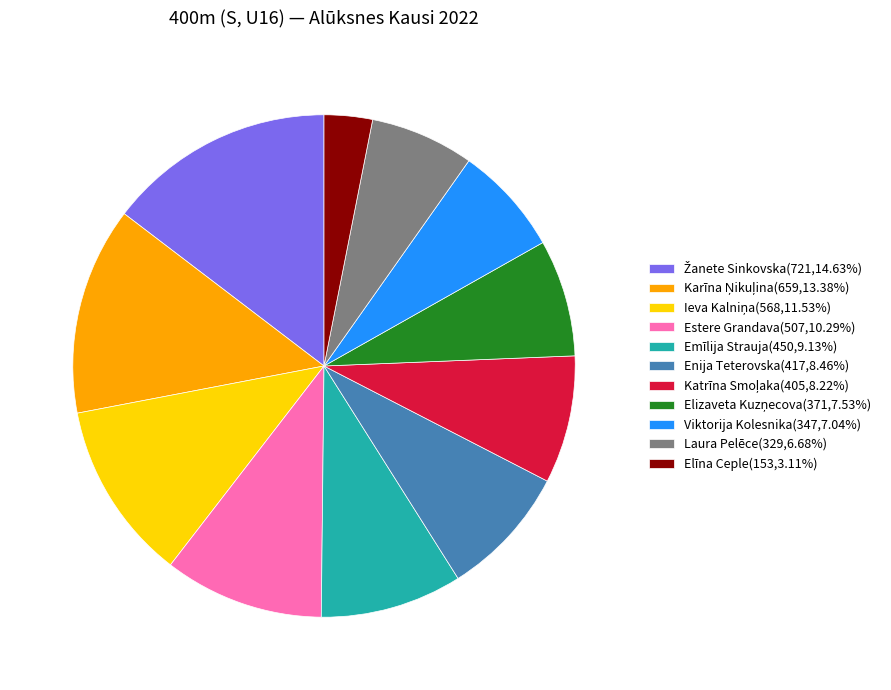

Is there a majority slice in this chart?

No